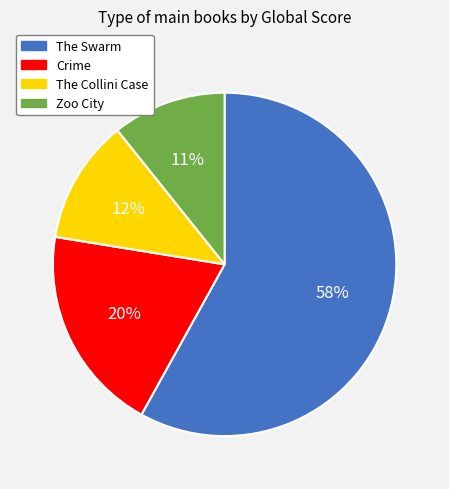

Between Crime and The Collini Case, which is larger?

Crime